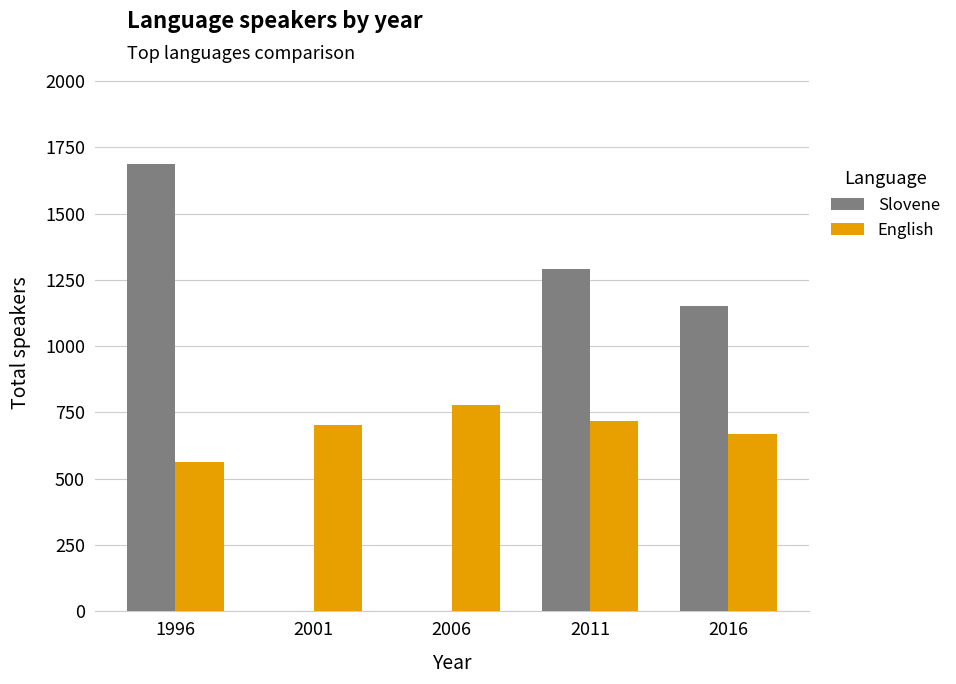

What are all the series names shown in the legend?

Slovene, English